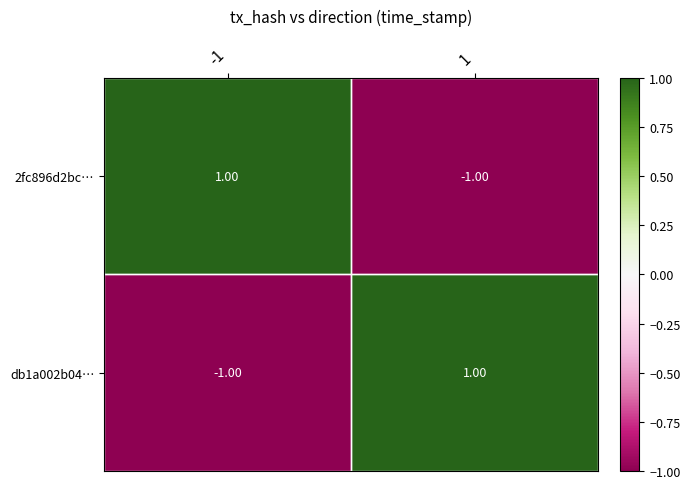

How many data points does each series have?

2